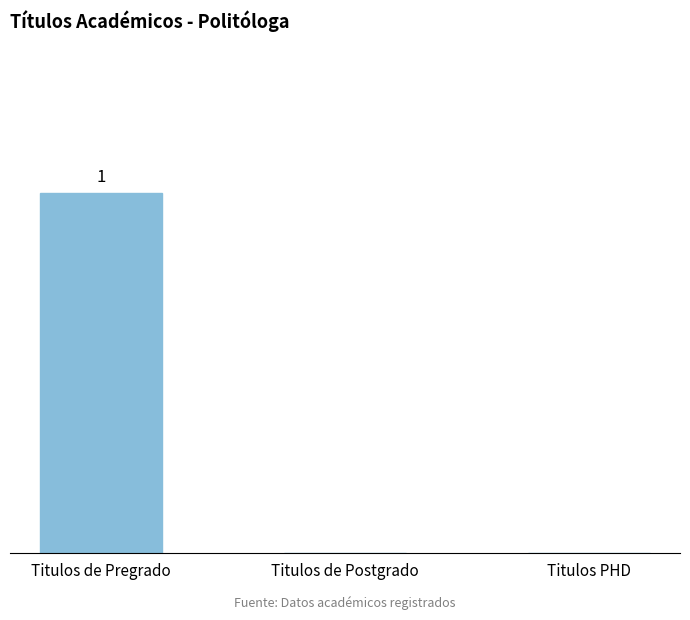

What is the label of the 2nd bar from the left?

Titulos de Postgrado